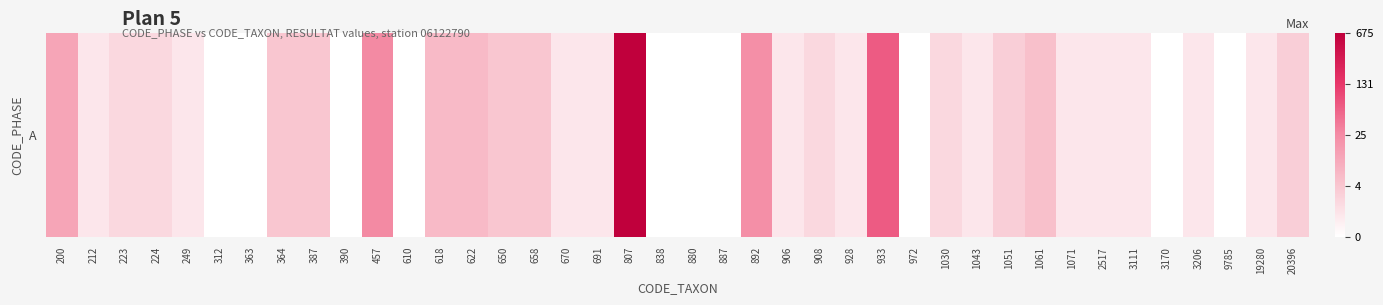

Rank the categories by value from lowest to highest.

312, 363, 390, 610, 838, 880, 887, 972, 3170, 9785, 212, 249, 670, 691, 906, 928, 1043, 1071, 2517, 3111, 3206, 19280, 223, 224, 908, 1030, 1051, 20396, 364, 387, 650, 658, 1061, 618, 622, 200, 892, 457, 933, 807